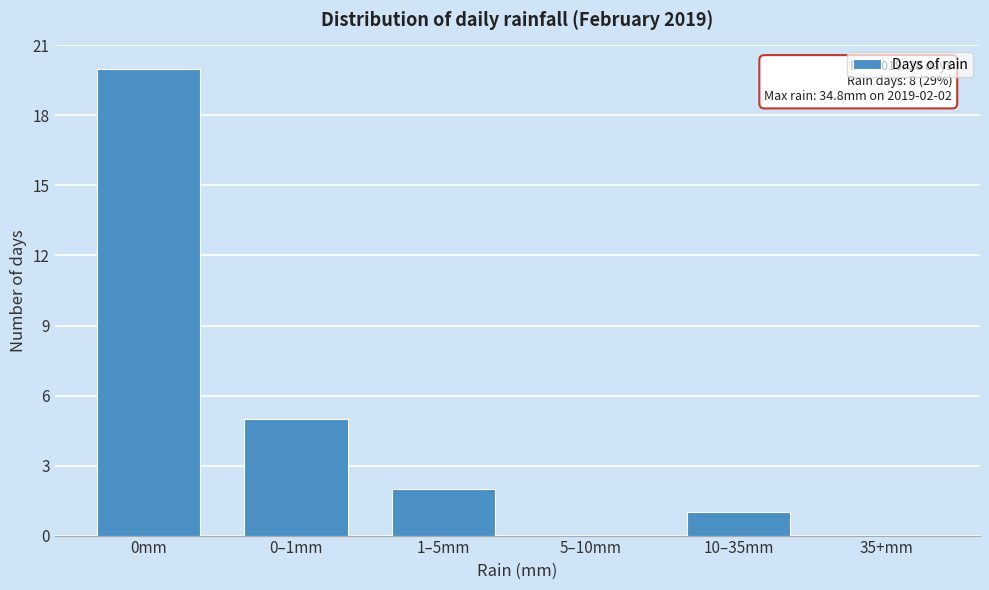

Reading right to left, list all the values displayed in this chart.

35+mm=0	10–35mm=1	5–10mm=0	1–5mm=2	0–1mm=5	0mm=20